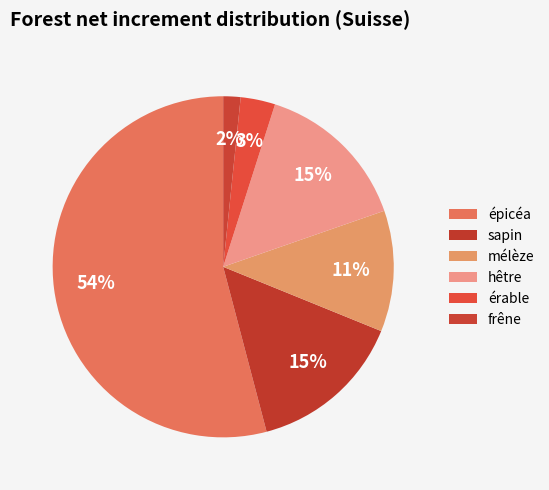

Which has a higher value, mélèze or épicéa?

épicéa